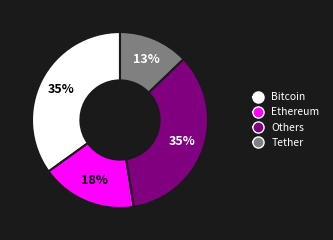

Is it true that Ethereum is 25% of the pie?

False